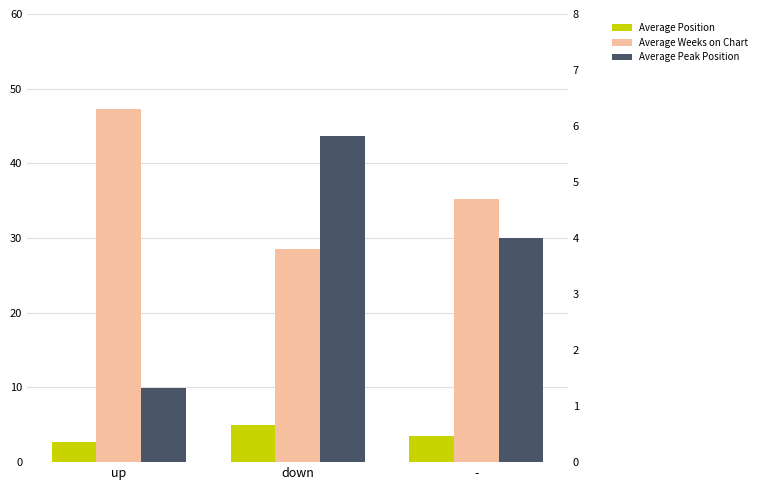

How many groups of bars are there?

3